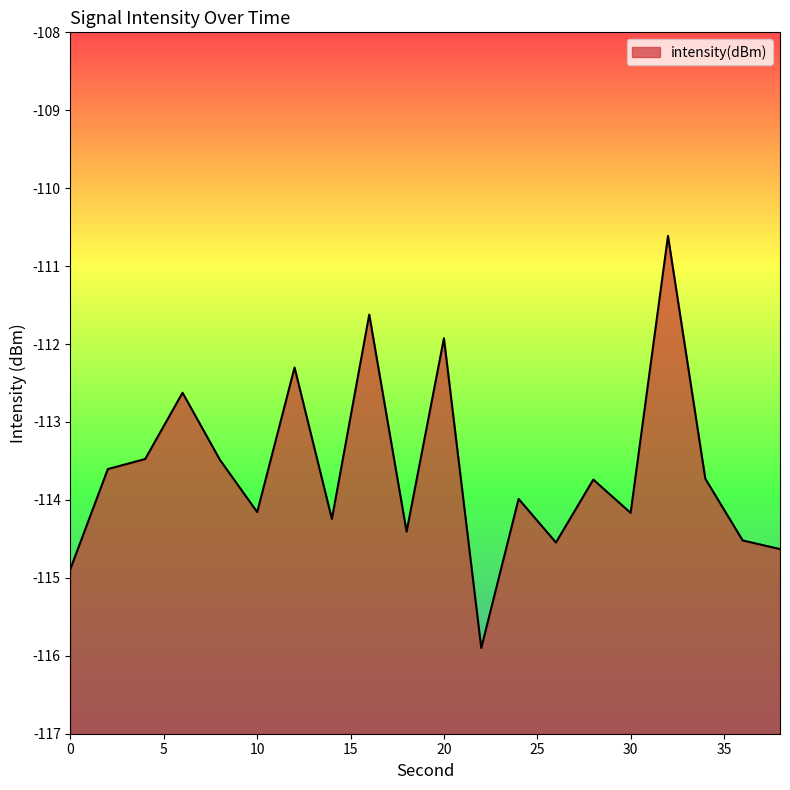

How many values are below -113?

15